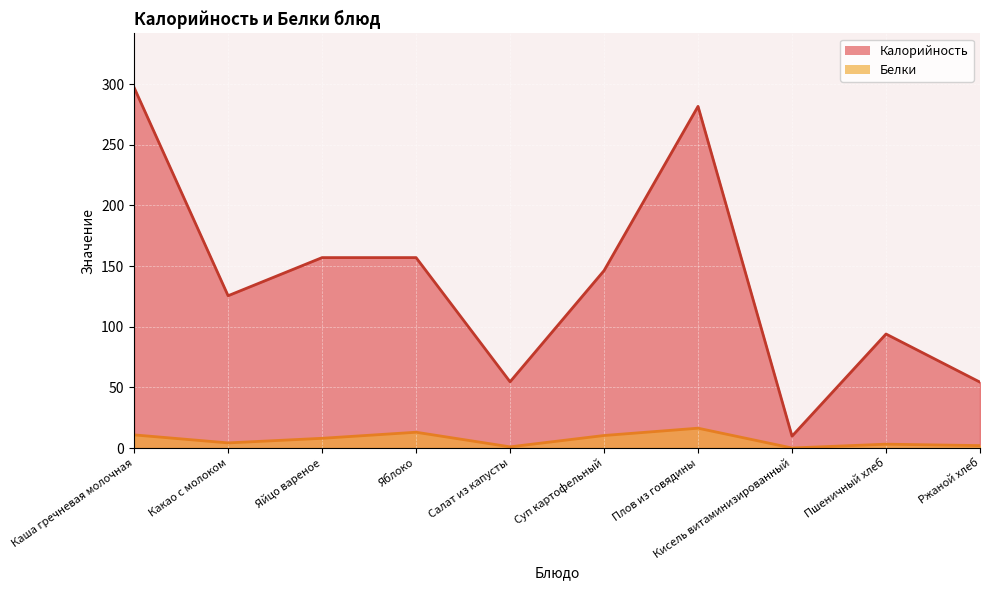

Is the value of Калорийность at Салат из капусты greater than the value of Белки at Каша гречневая молочная?

Yes